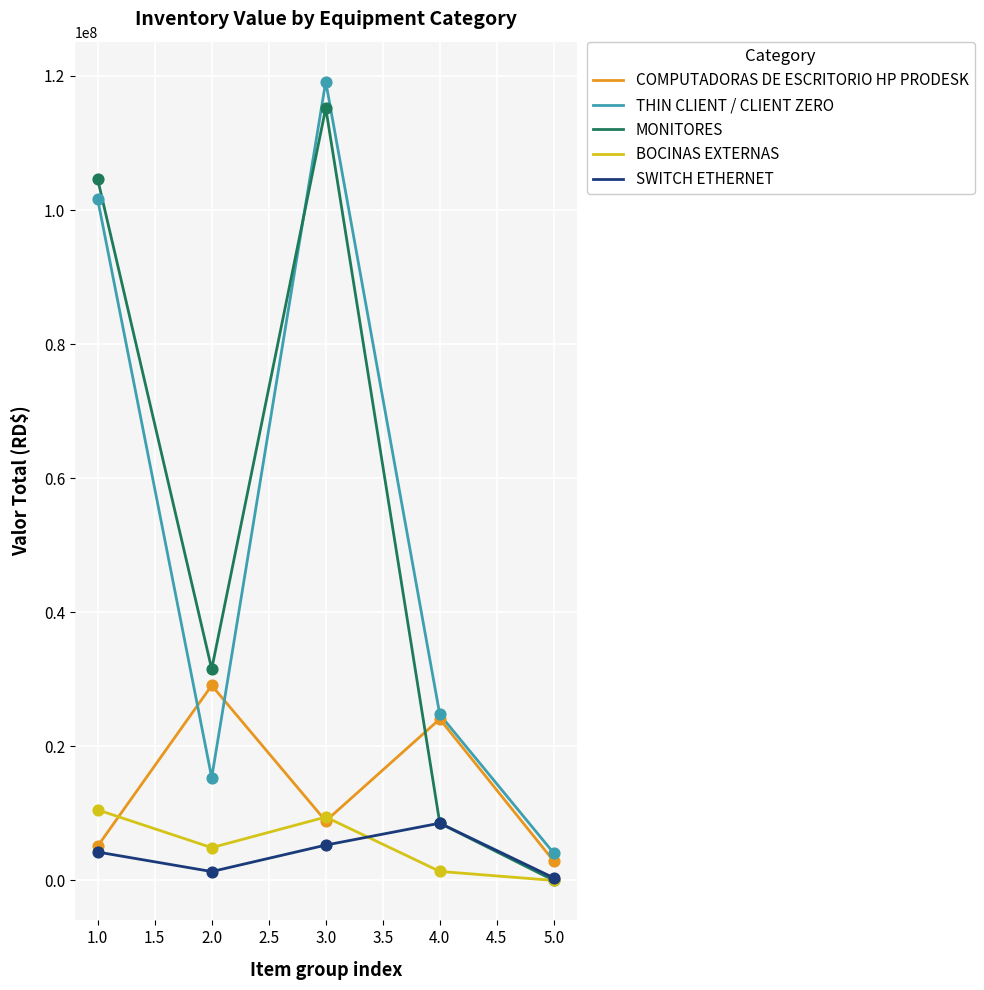

Which series has the largest range (max minus min)?

MONITORES